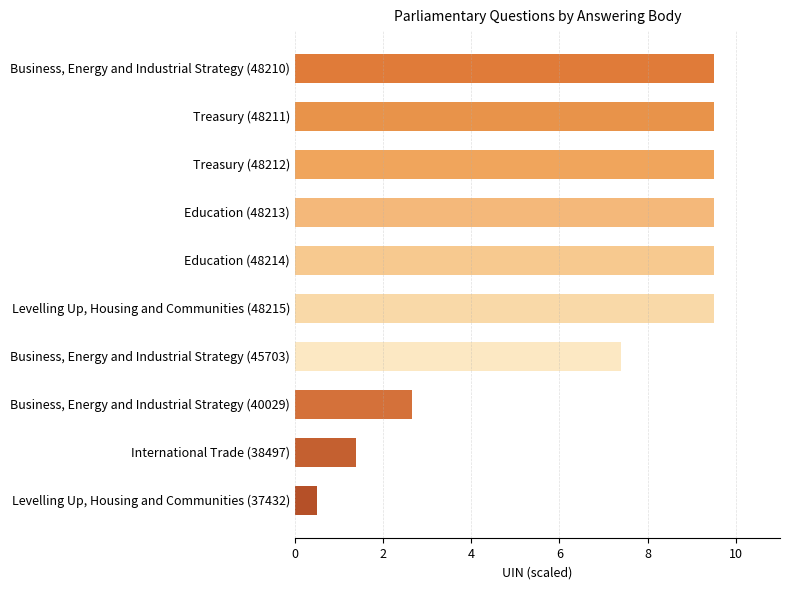

Reading top to bottom, list all the values displayed in this chart.

Business, Energy and Industrial Strategy (48210)=9.5	Treasury (48211)=9.5	Treasury (48212)=9.5	Education (48213)=9.5	Education (48214)=9.5	Levelling Up, Housing and Communities (48215)=9.5	Business, Energy and Industrial Strategy (45703)=7.4	Business, Energy and Industrial Strategy (40029)=2.7	International Trade (38497)=1.4	Levelling Up, Housing and Communities (37432)=0.5